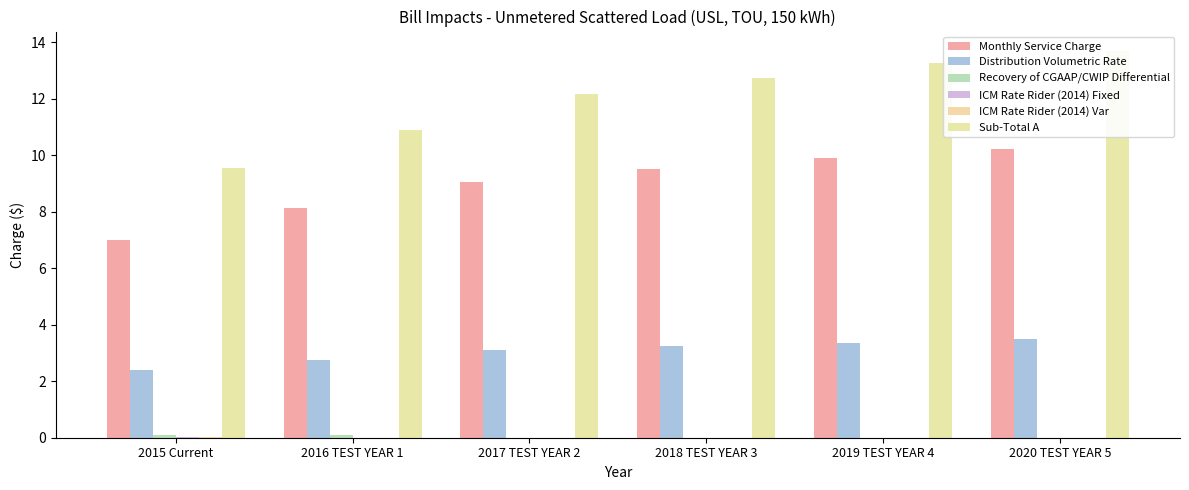

At how many categories does at least one series exceed 5?

6